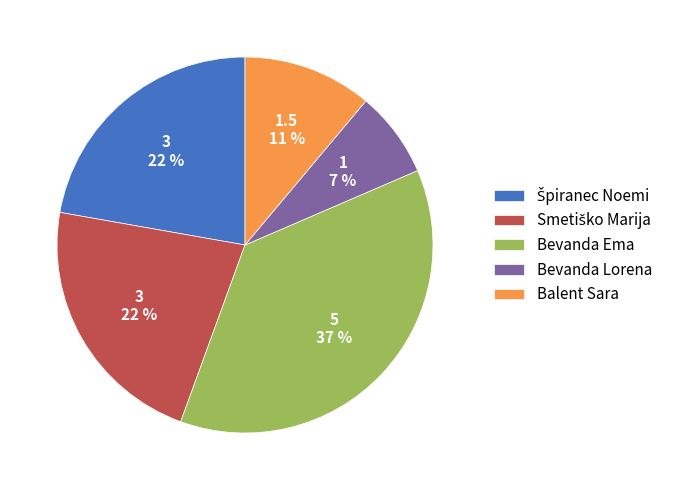

What percentage is the Balent Sara slice, to the nearest percent?

11%